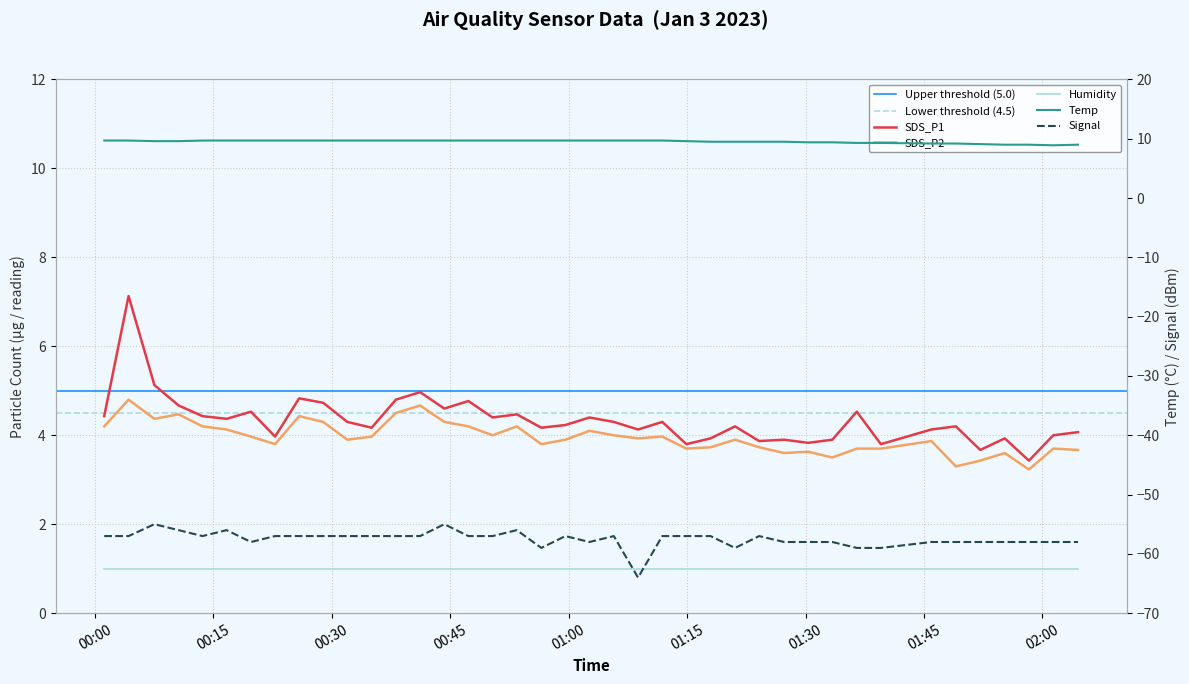

Which label corresponds to the largest value in the chart?

00:00